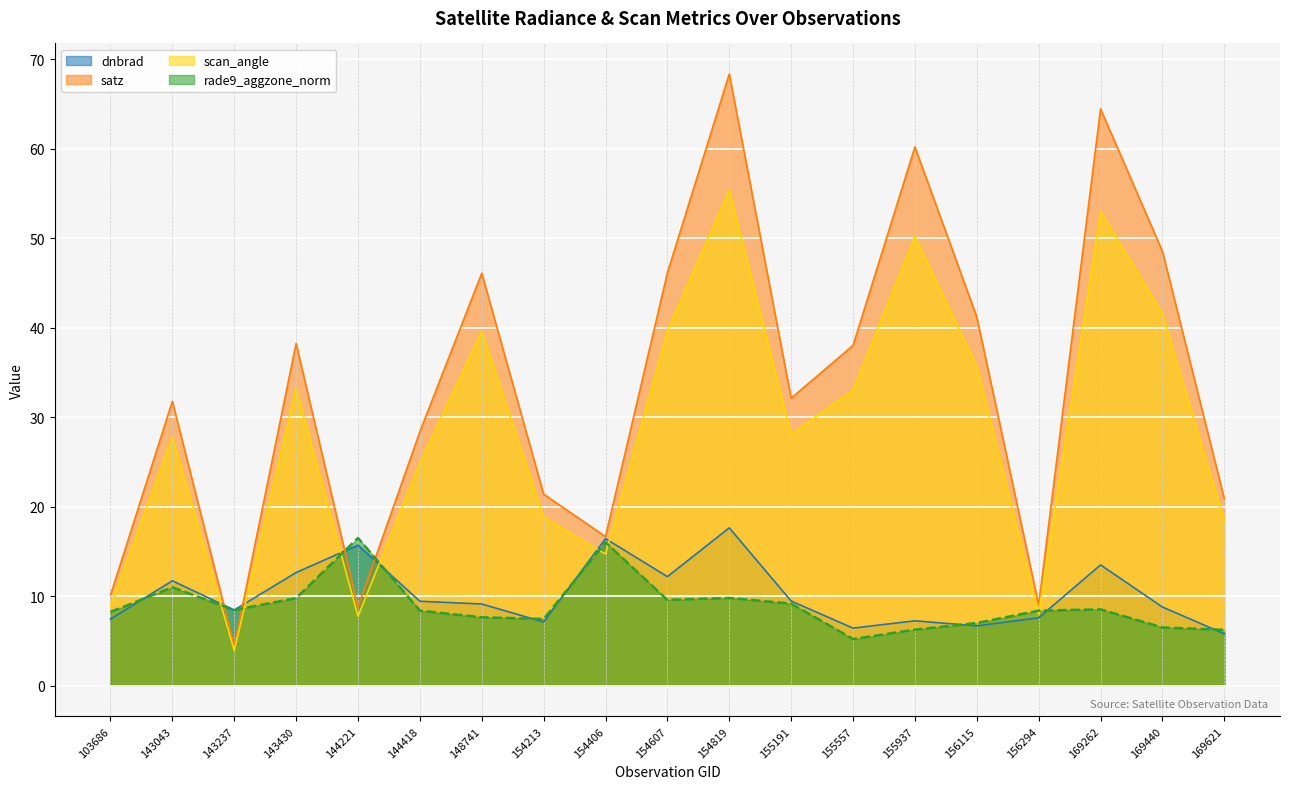

Where is the first local maximum for dnbrad?

143043